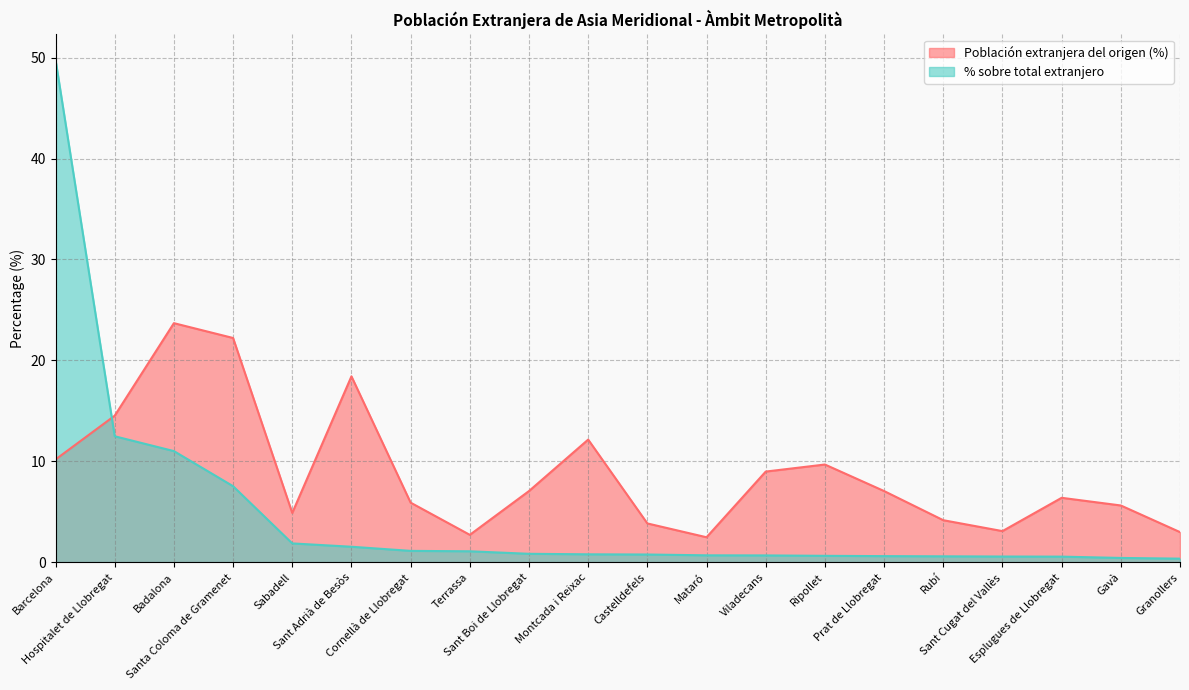

What is the difference between the highest and lowest values at Hospitalet de Llobregat?

2.0